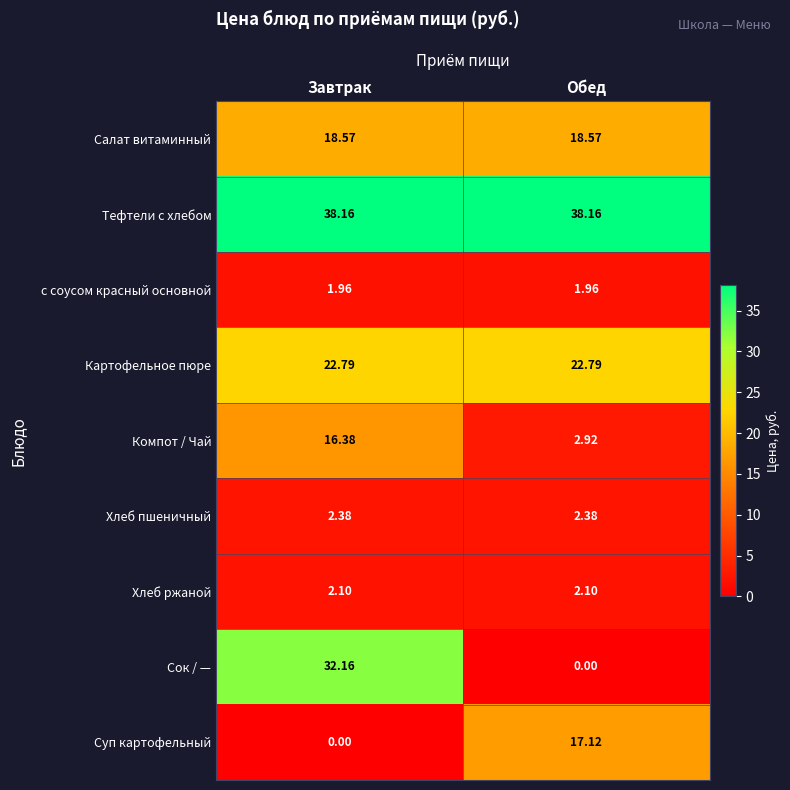

Which series has the largest total across all categories?

Тефтели c хлебом